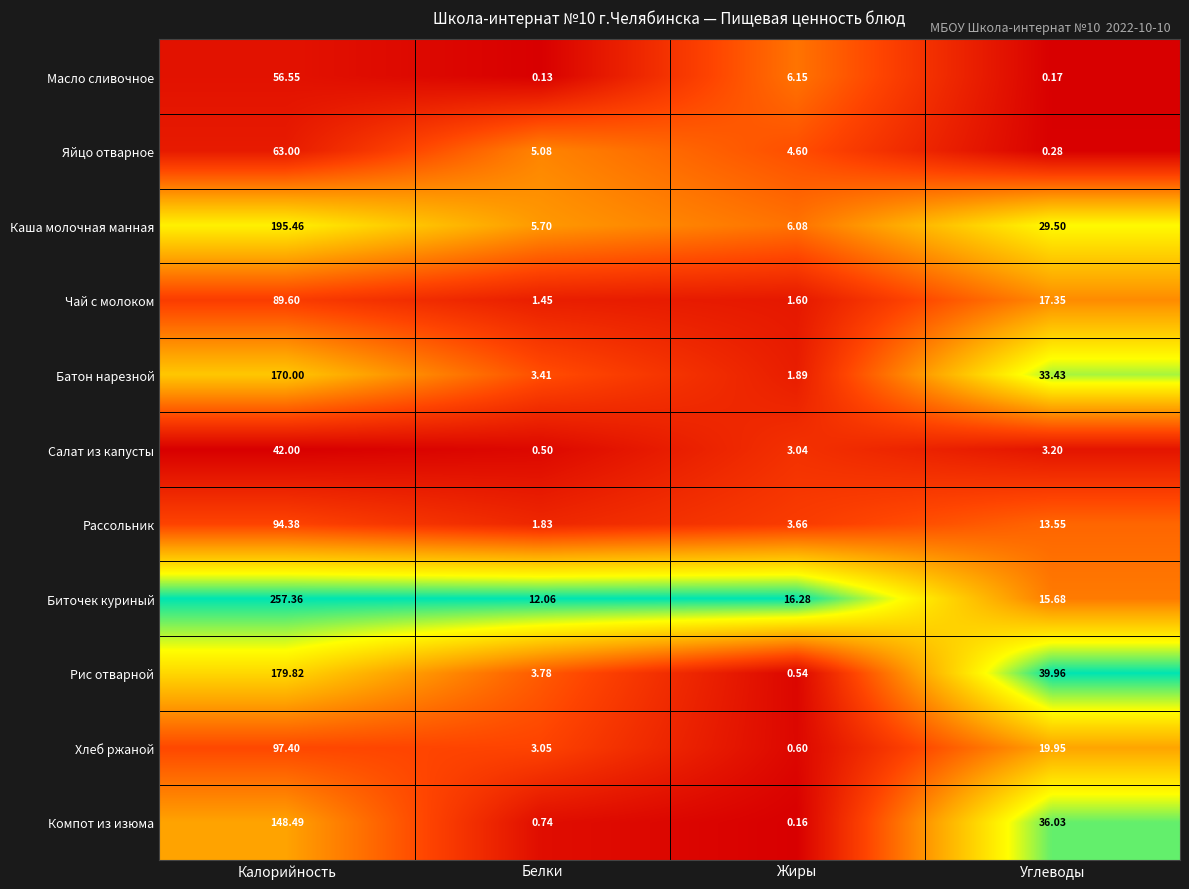

At Жиры, list the series in order from smallest to largest.

Компот из изюма, Рис отварной, Хлеб ржаной, Чай с молоком, Батон нарезной, Салат из капусты, Рассольник, Яйцо отварное, Каша молочная манная, Масло сливочное, Биточек куриный